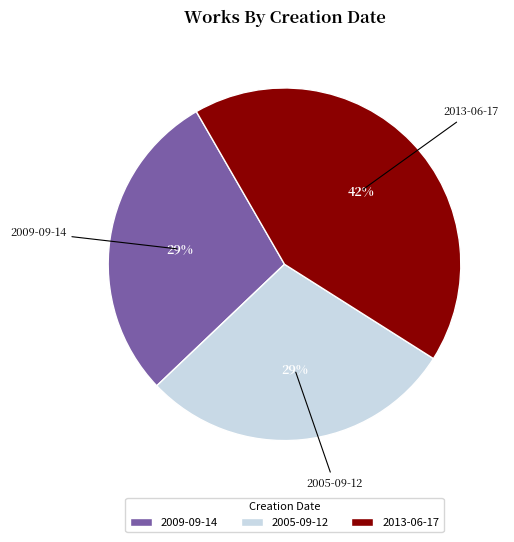

Between 2013-06-17 and 2005-09-12, which is larger?

2013-06-17